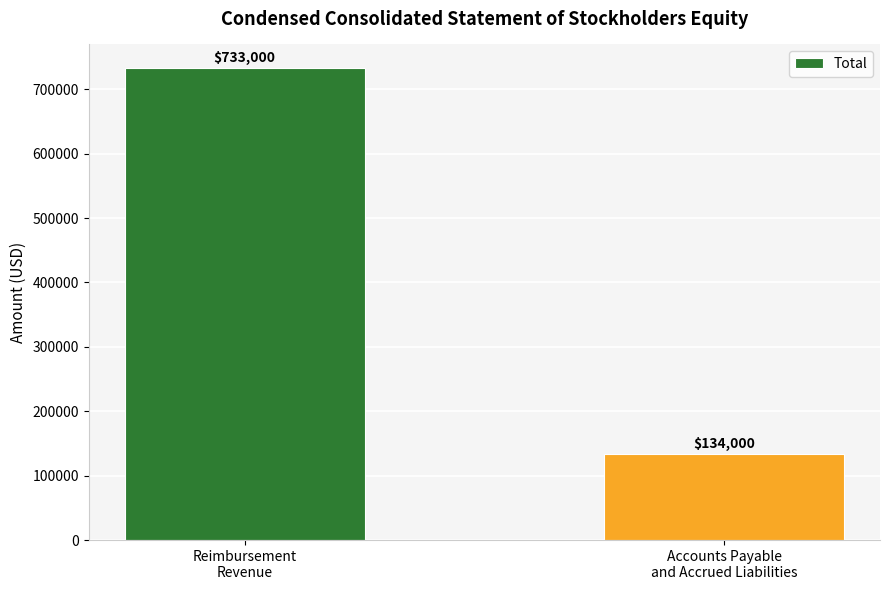

Are the bars grouped side by side (vs. stacked)?

No